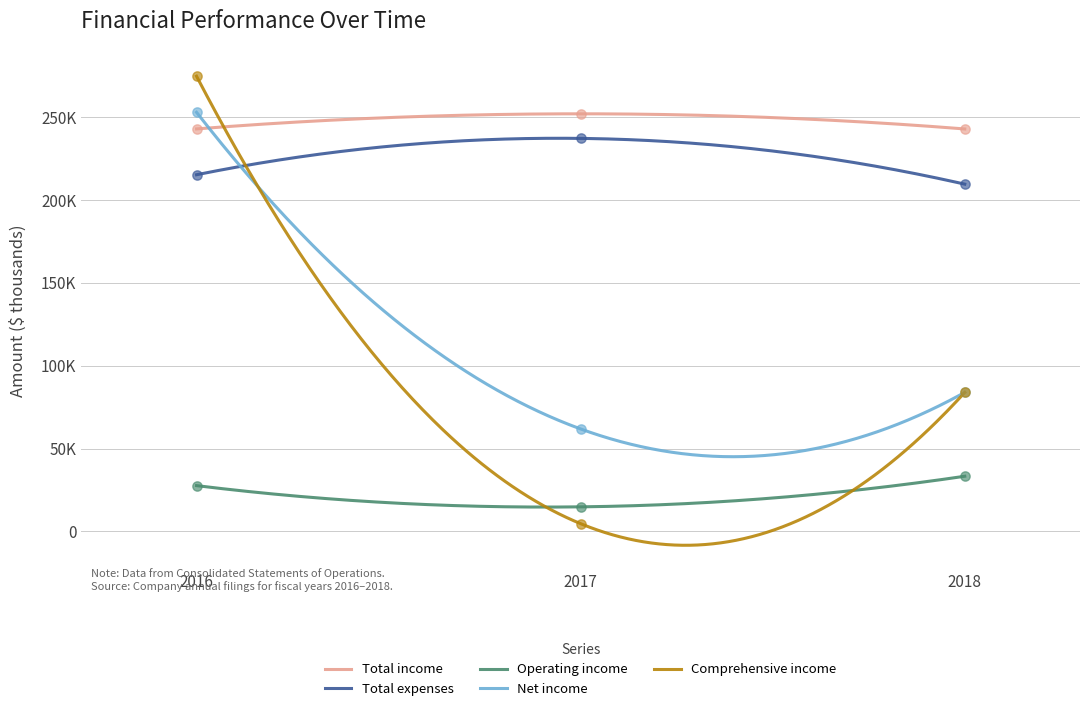

At which category is the sum across all series the highest?

2016